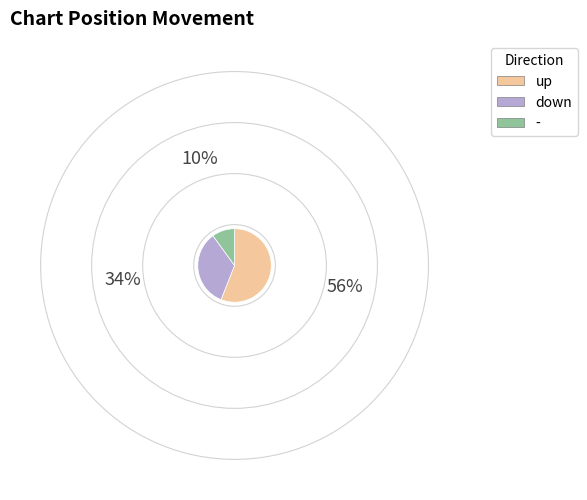

Which category has the smallest portion of the pie?

-